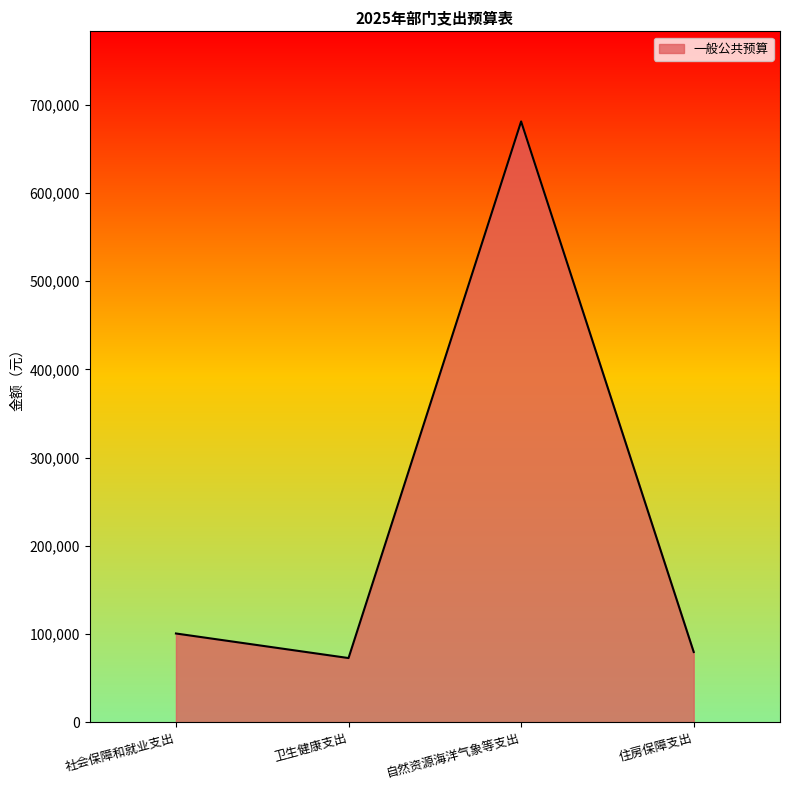

Reading left to right, transcribe all the data shown in this chart.

社会保障和就业支出=100515	卫生健康支出=72660	自然资源海洋气象等支出=681126	住房保障支出=79515